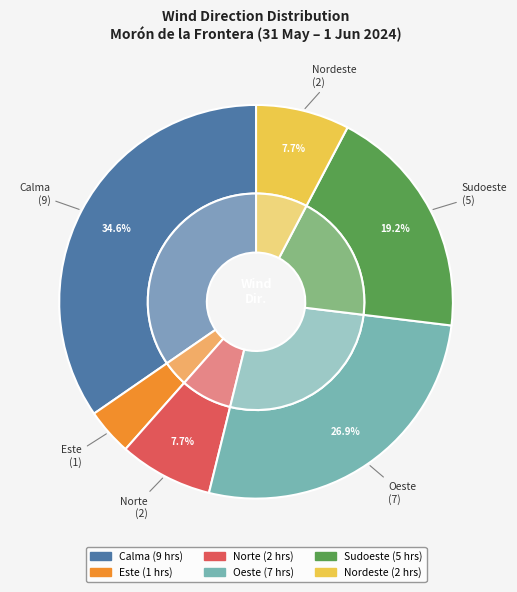

The Calma slice represents 35% of the pie. True or false?

True